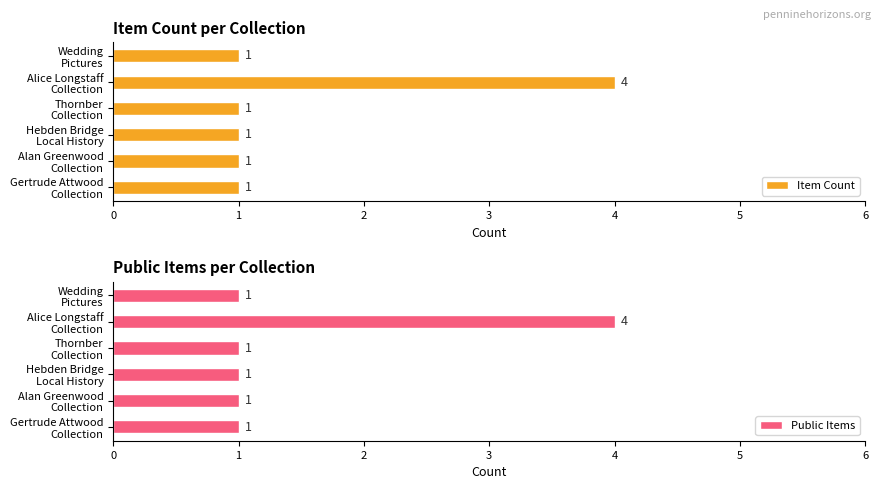

How many groups of bars are there?

6